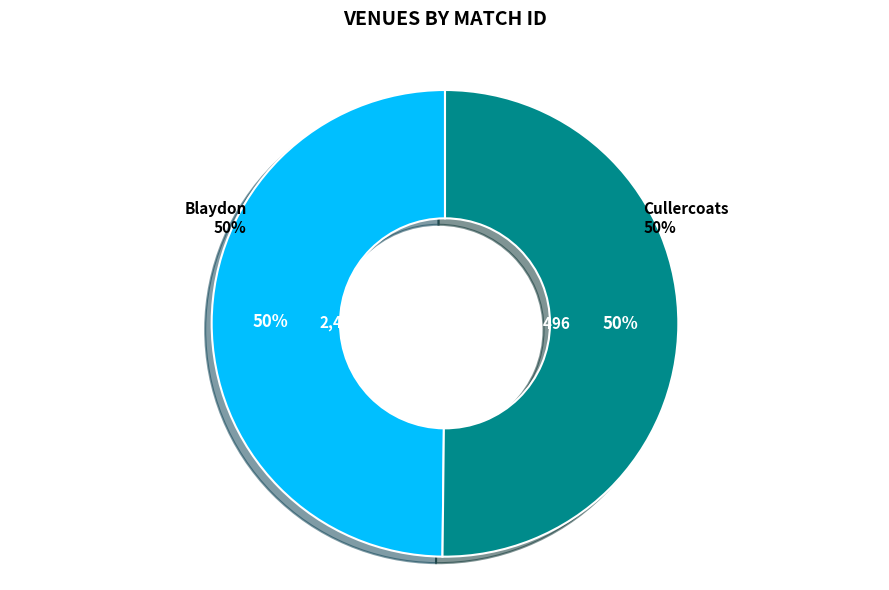

Is the sum of Blaydon and Cullercoats greater than half?

Yes